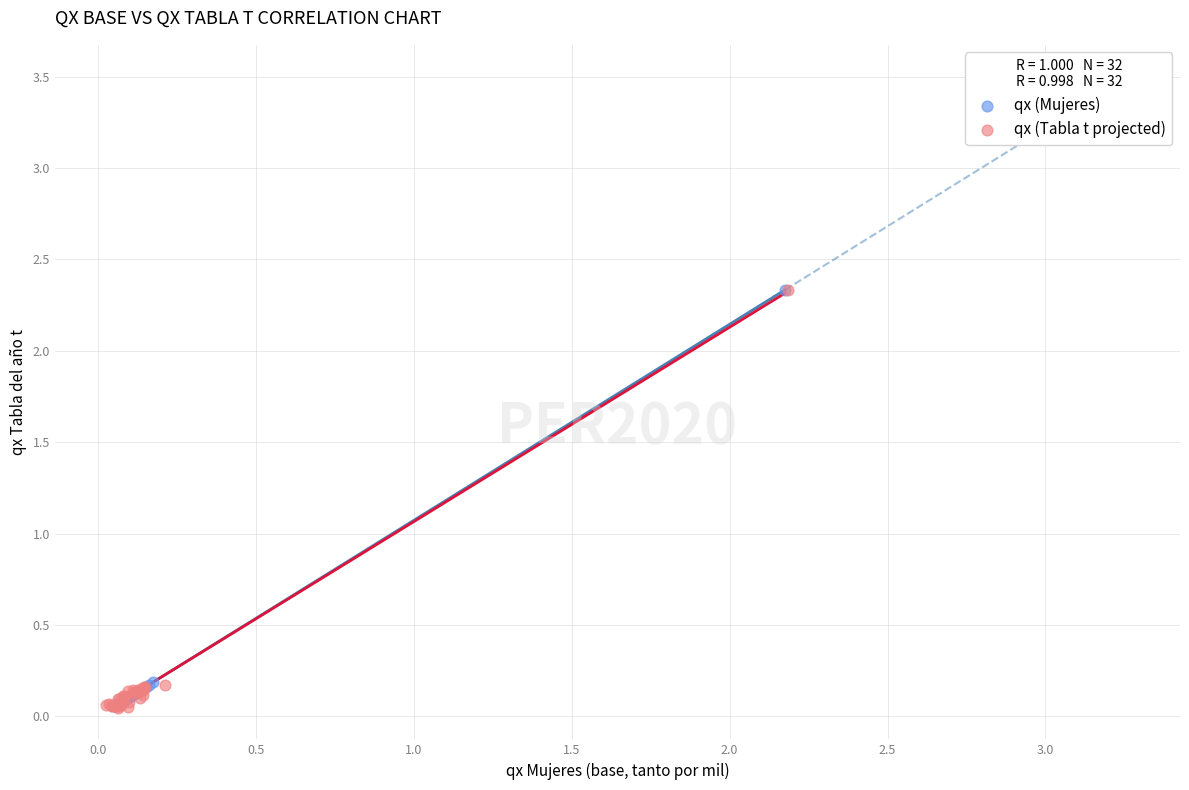

Which series has the largest Y range (max minus min)?

qx (Tabla t projected)